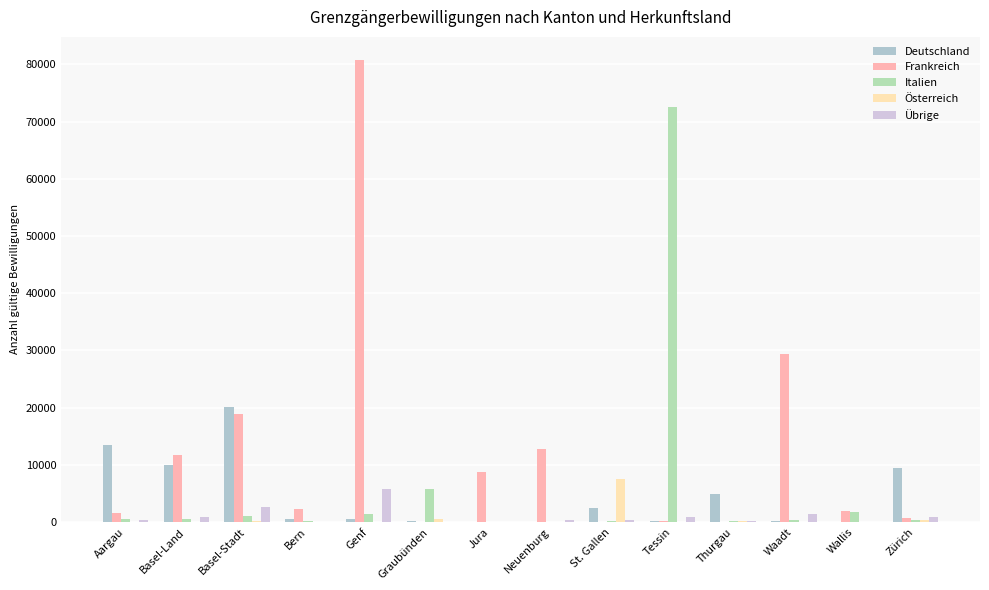

List the labels in order of Deutschland value, smallest first.

Jura, Neuenburg, Wallis, Waadt, Tessin, Graubünden, Genf, Bern, St. Gallen, Thurgau, Zürich, Basel-Land, Aargau, Basel-Stadt